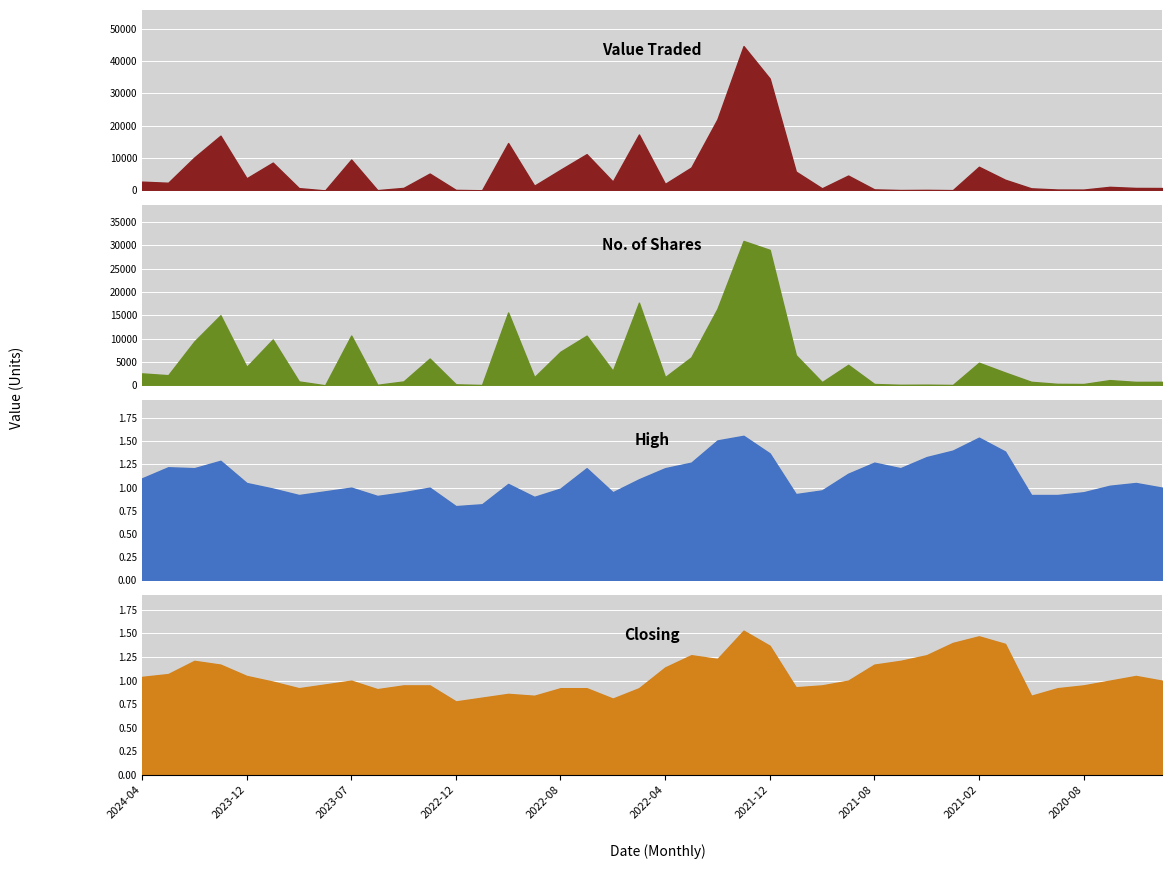

Which has a higher value, 2023-01 or 2024-04?

2023-01